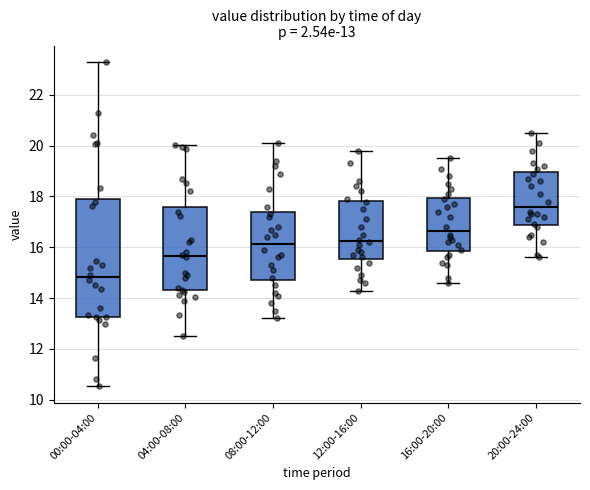

Which box has the highest median line?

20:00-24:00